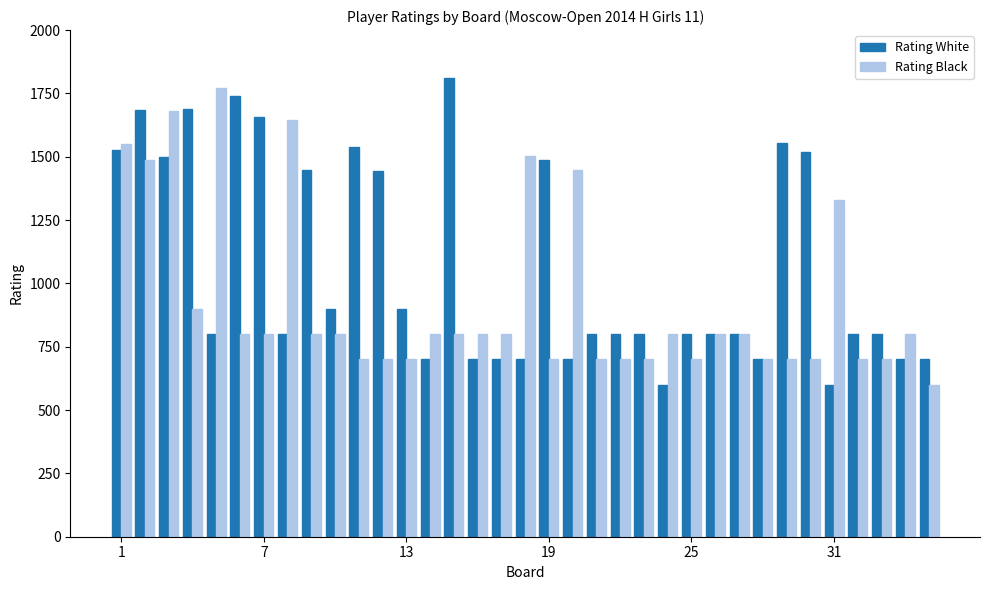

List the series in order of their overall mean, lowest first.

Rating Black, Rating White